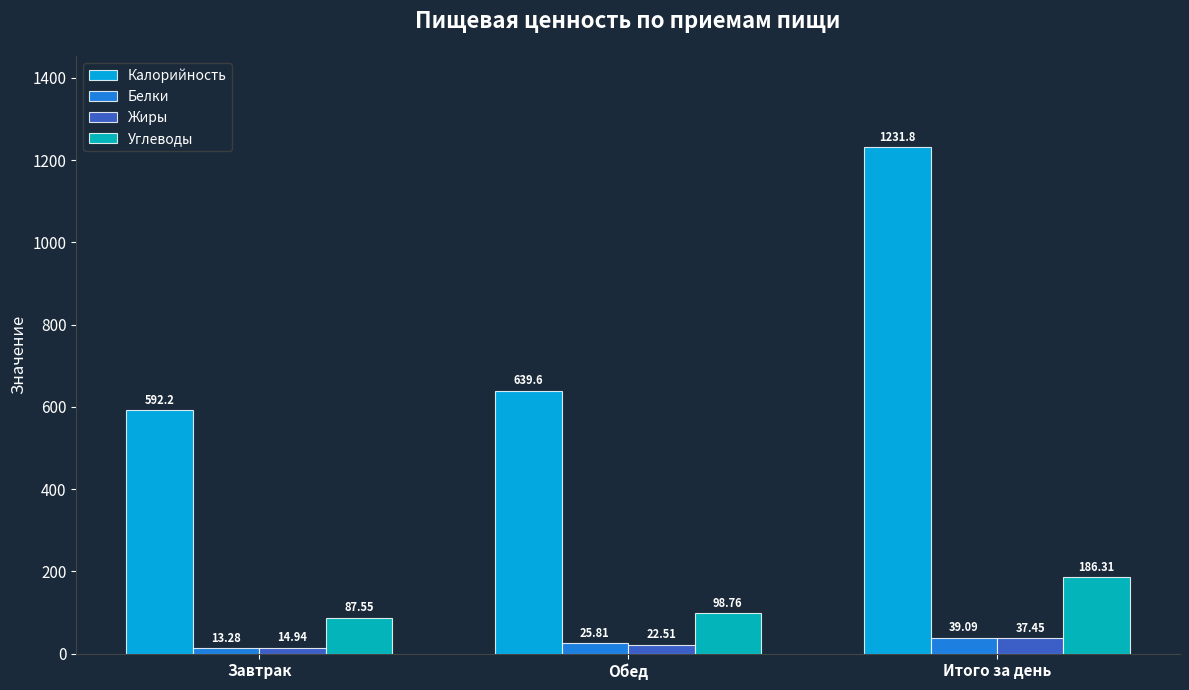

At which category does the chart reach its minimum across all series?

Завтрак